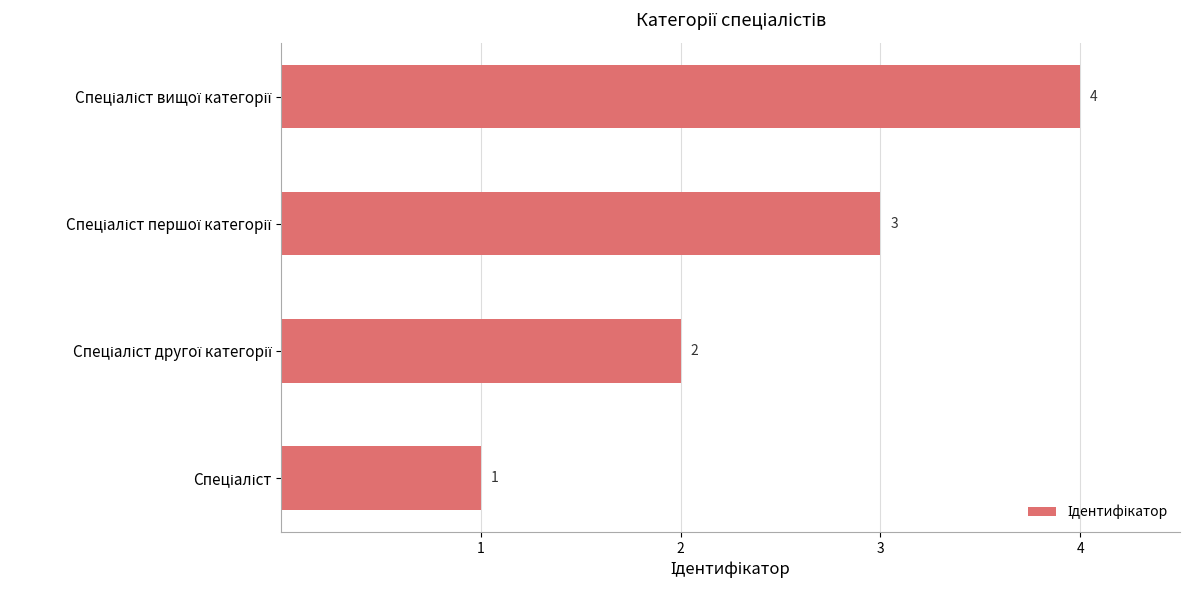

How many values are between 2 and 4?

3